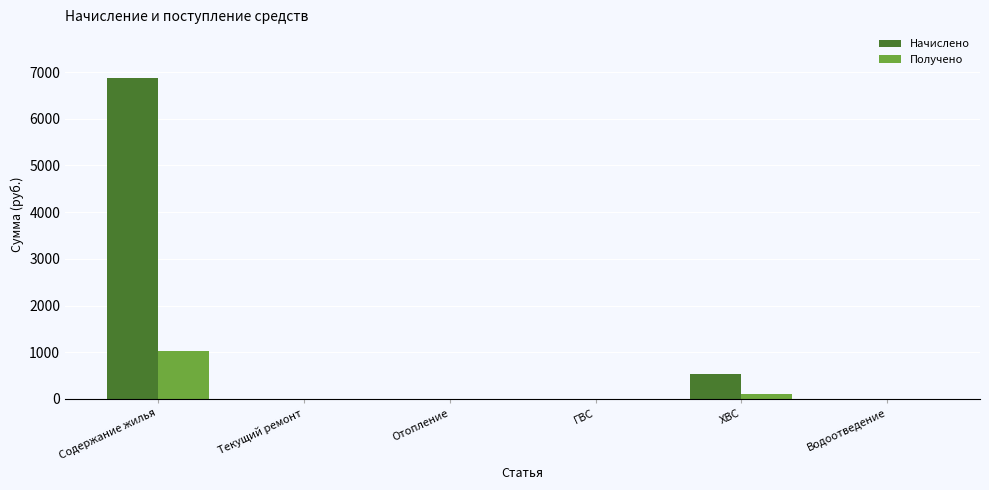

True or false: Начислено has a value of 11217.2 at Содержание жилья.

False